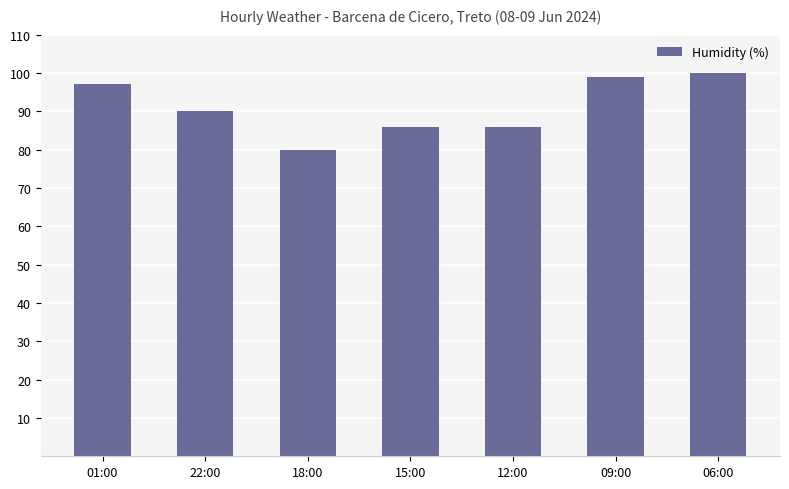

What is the approximate value at 12:00?

86